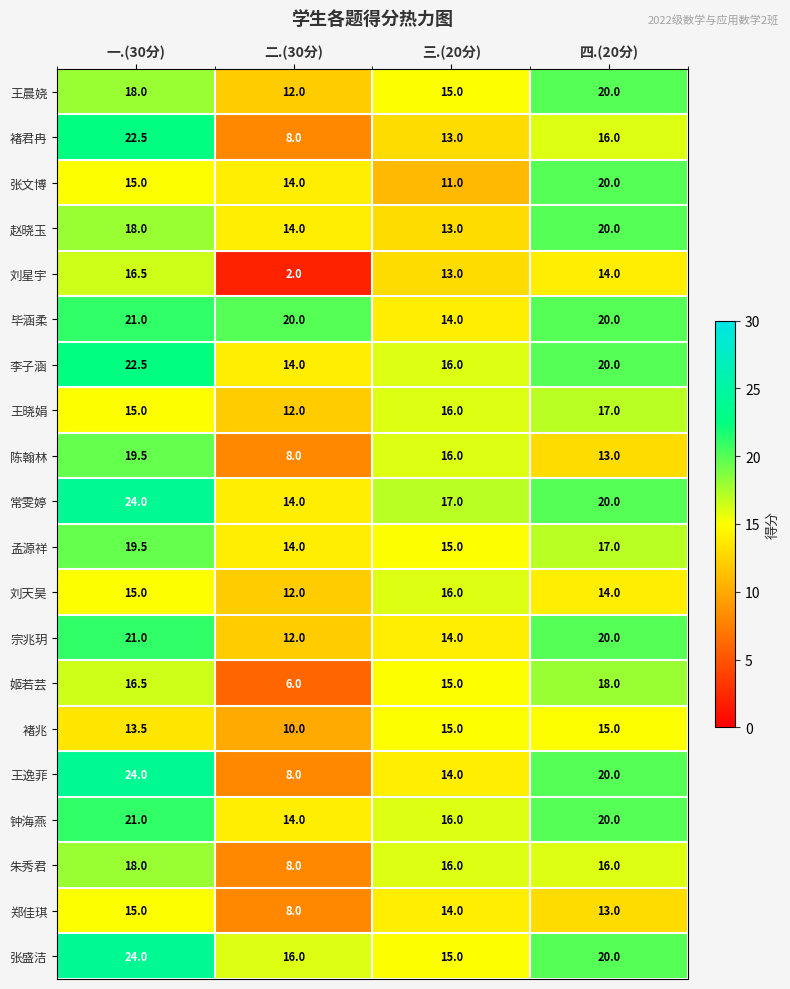

Rank the categories by 孟源祥 value from lowest to highest.

二.(30分), 三.(20分), 四.(20分), 一.(30分)